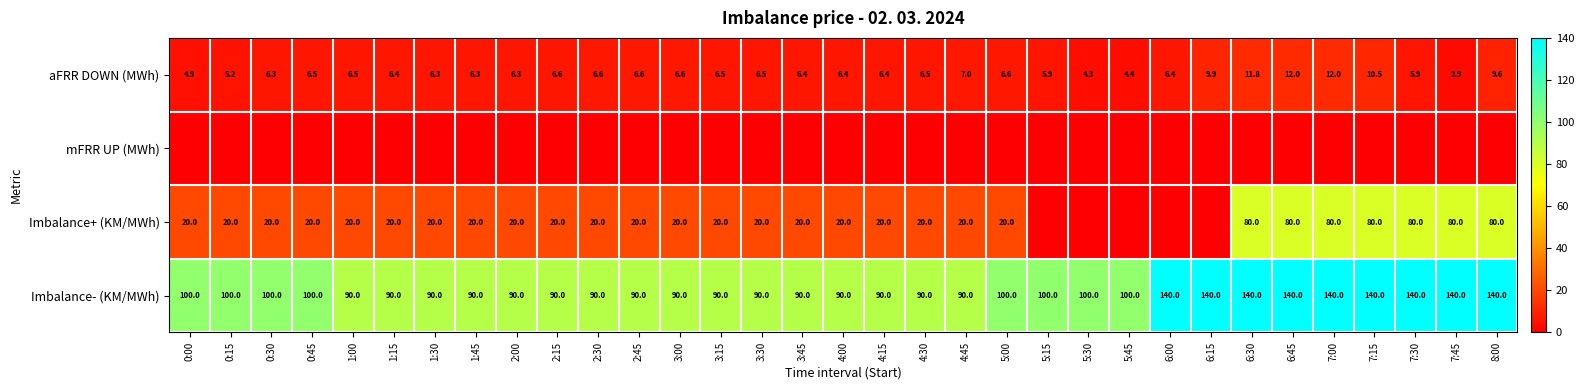

Read the aFRR DOWN (MWh) value at 1:00.

6.5